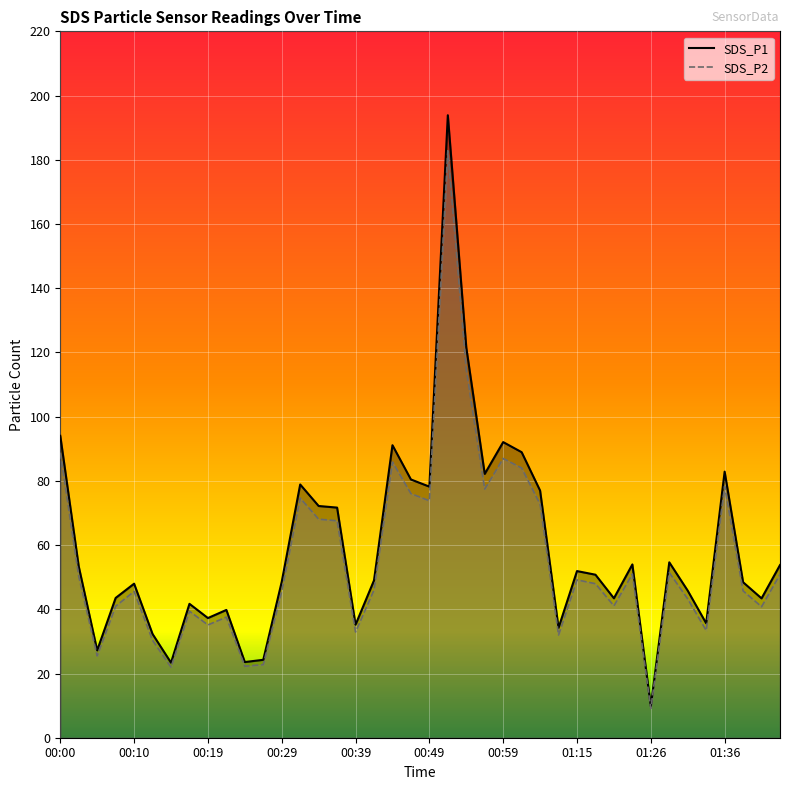

True or false: SDS_P1 and SDS_P2 cross at least once.

False